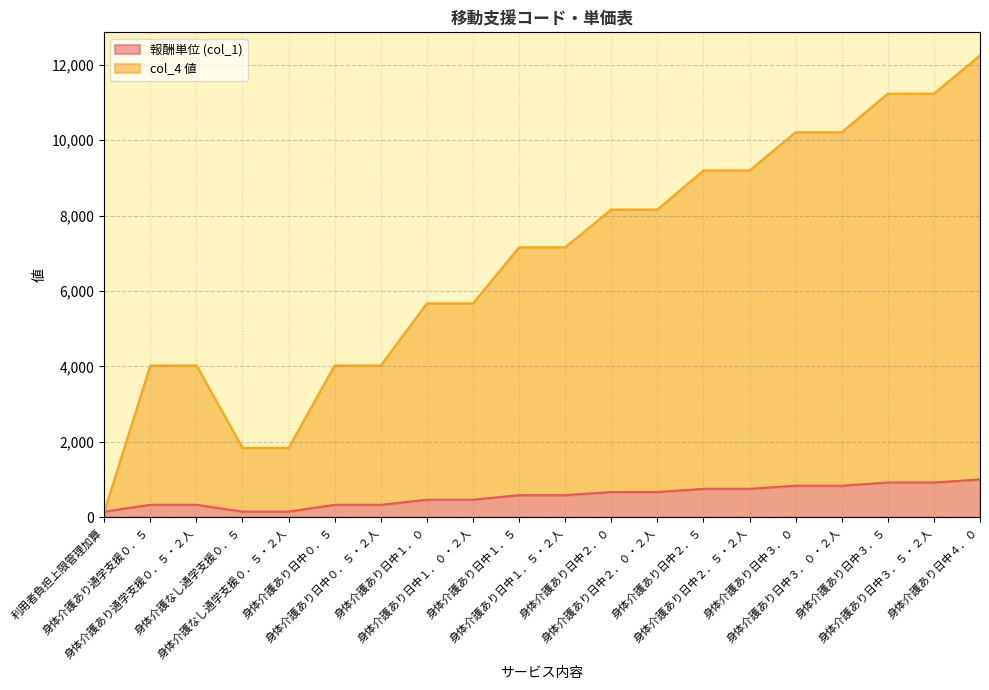

What are all the series names shown in the legend?

報酬単位 (col_1), col_4 値